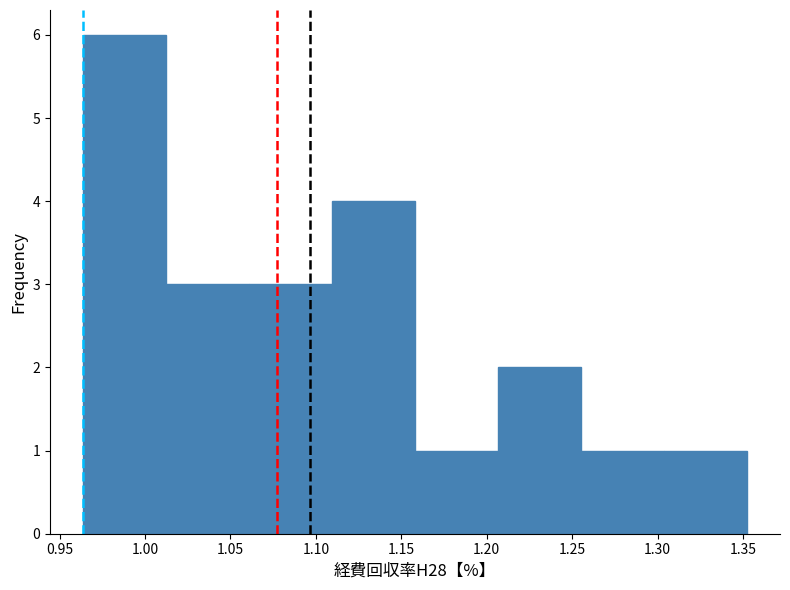

Reading left to right, list every bar in this chart as the range it spans on the x-axis followed by its height. Neither the bar edges nor the heights are printed on the chart, so give them approximately, as read against the axes.

0.965 to 1.010: 6
1.010 to 1.060: 3
1.060 to 1.110: 3
1.110 to 1.160: 4
1.160 to 1.205: 1
1.205 to 1.255: 2
1.255 to 1.305: 1
1.305 to 1.350: 1